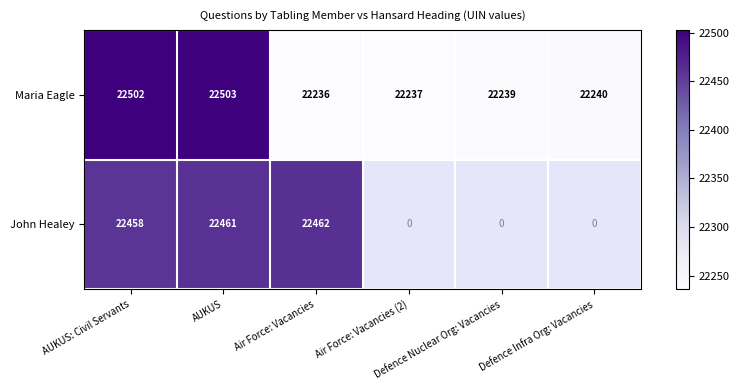

What is the sum of all Maria Eagle values?

133957